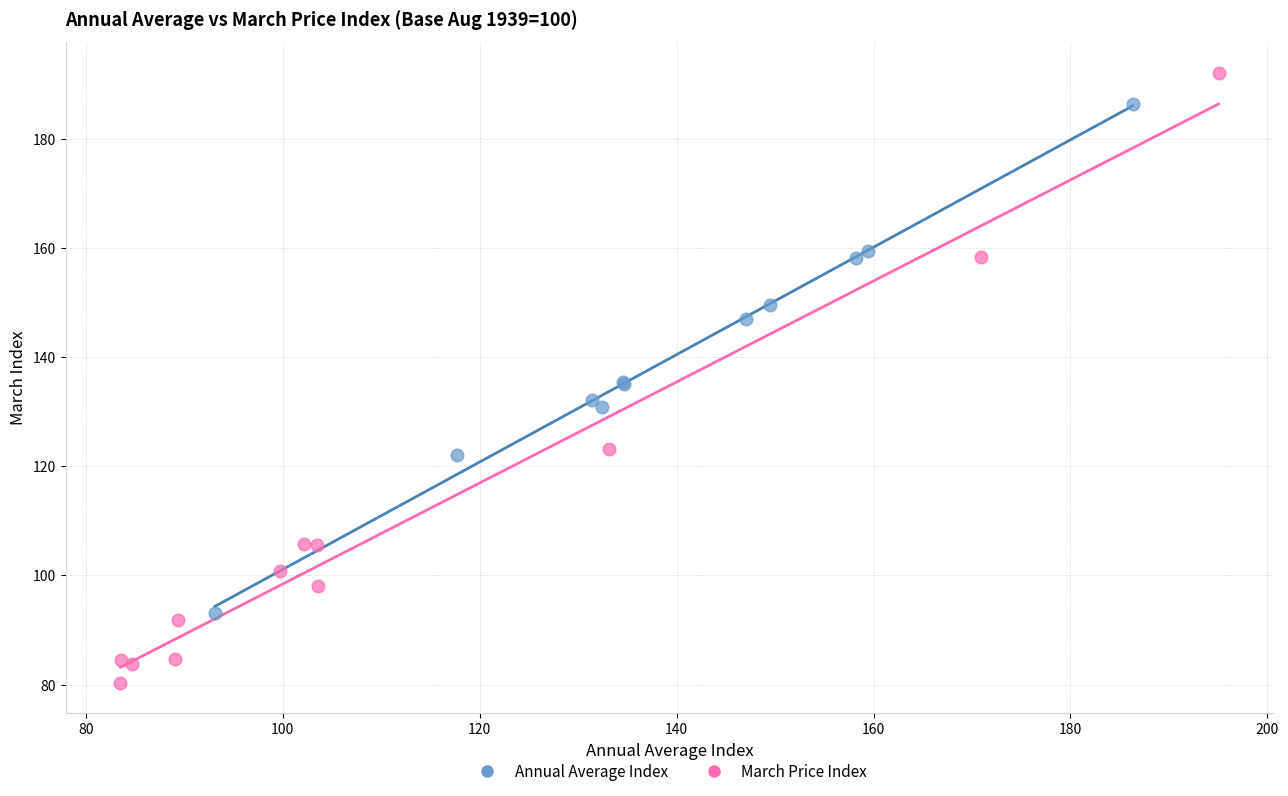

Which series reaches the minimum Y coordinate?

March Price Index